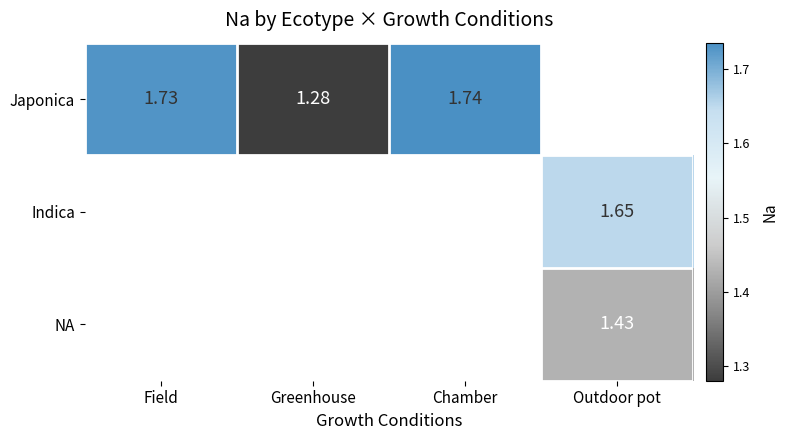

Which has a higher value, Chamber or Field?

Chamber